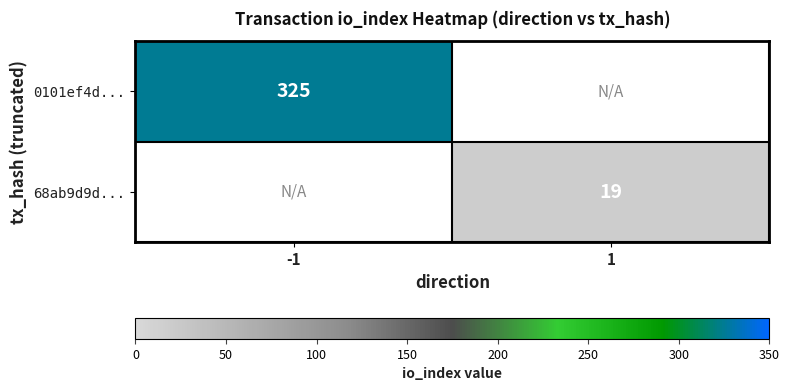

The value of 0101ef4d... at -1 is 325. True or false?

True